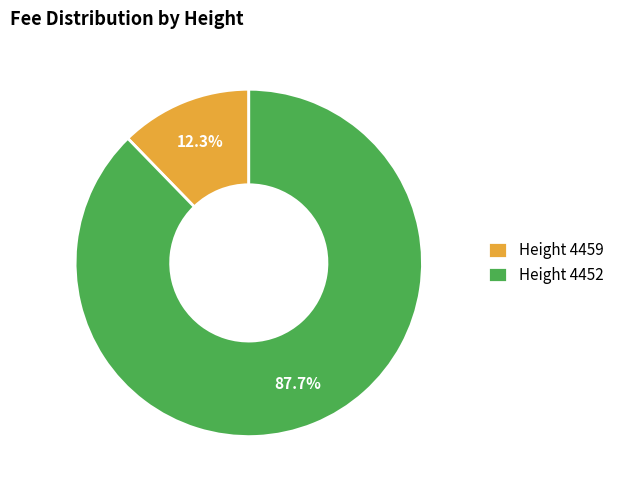

What portion of the pie excludes Height 4452?

12.3%